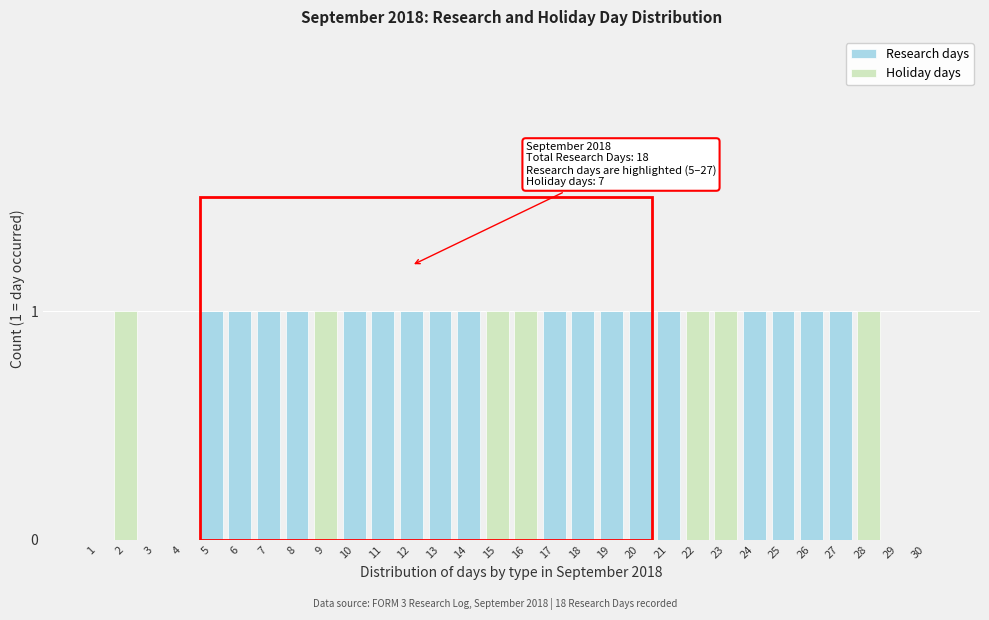

The value of Research days at 6 is 1. True or false?

True